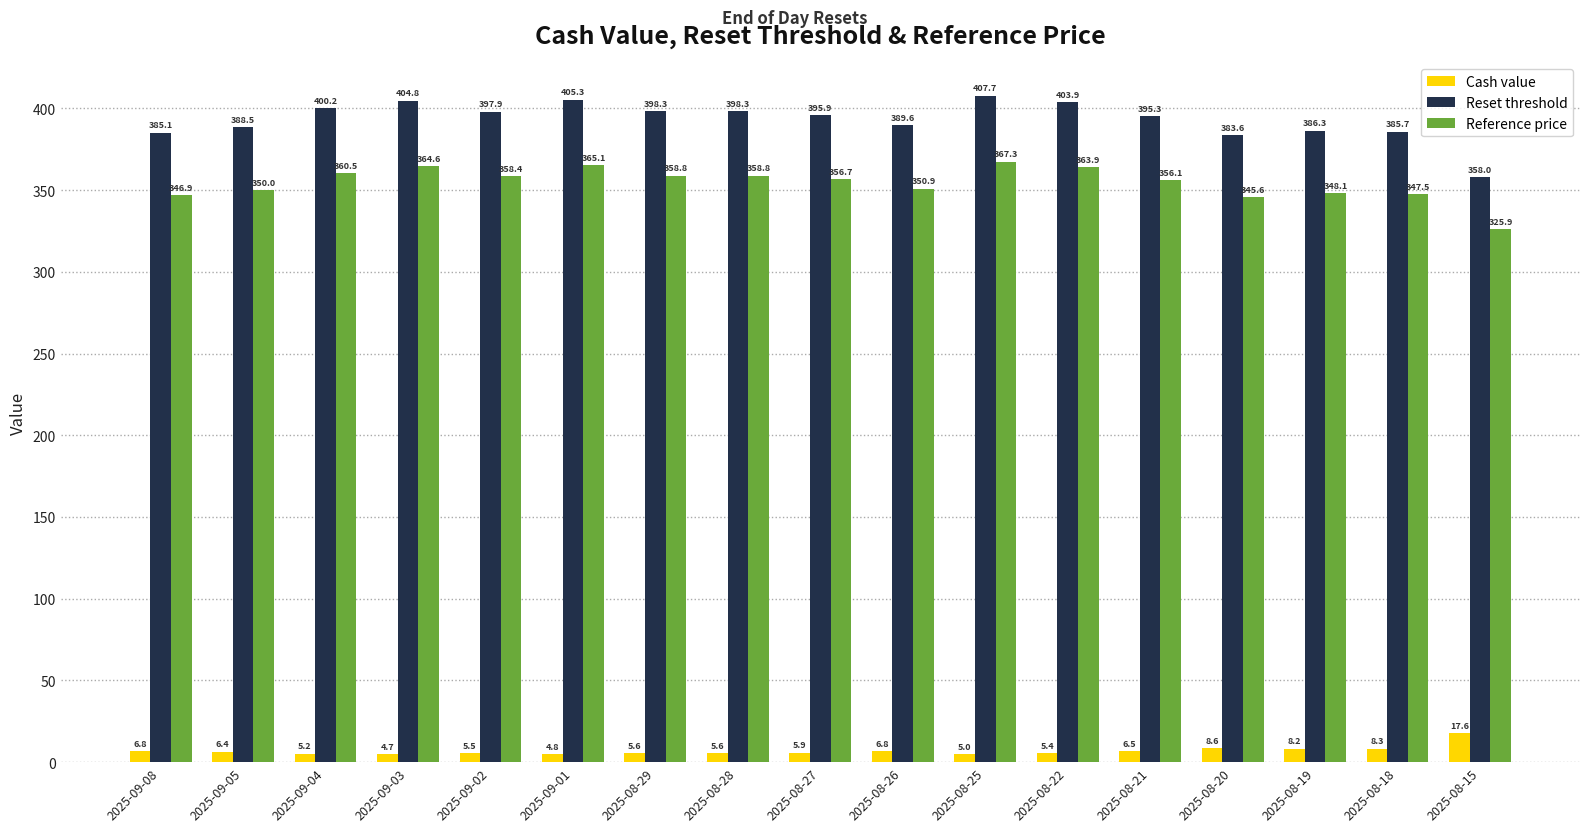

True or false: Reference price has a value of 171.4 at 2025-08-26.

False